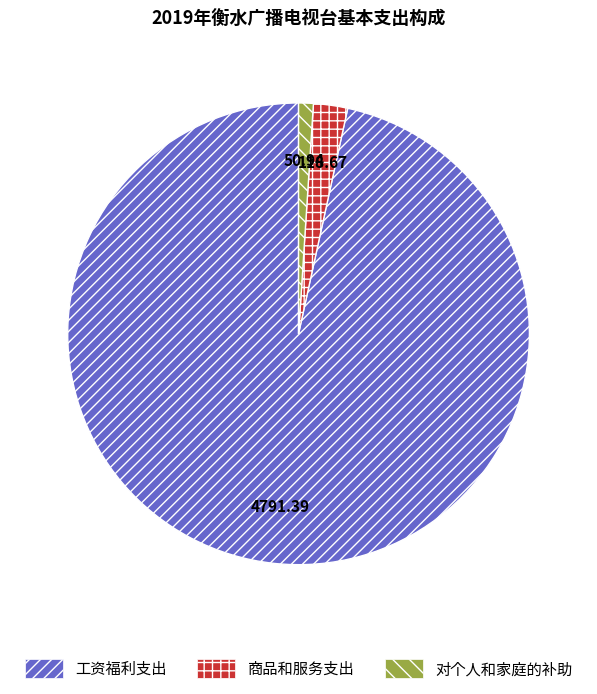

Count the number of slices in the pie.

3